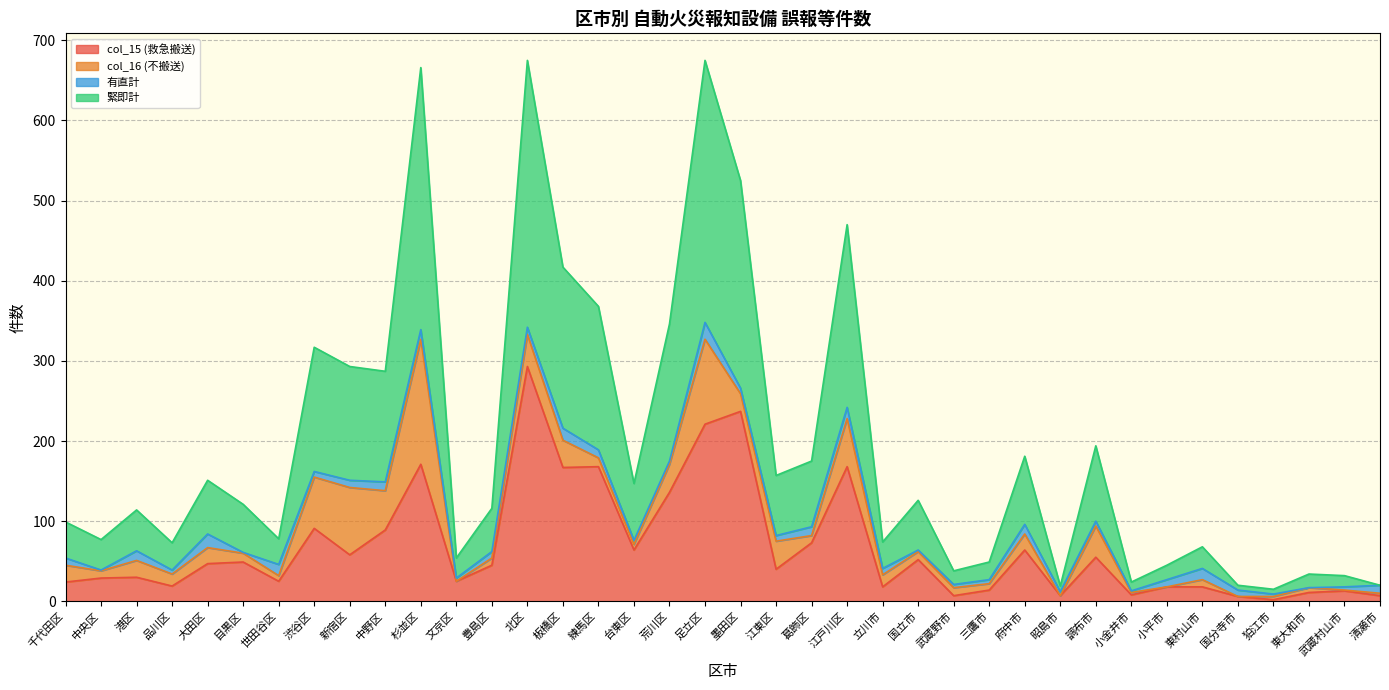

The value of 緊即計 at 目黒区 is 60. True or false?

True